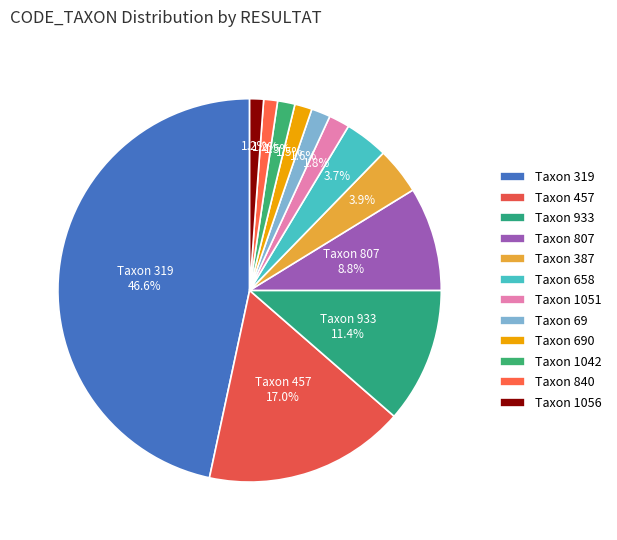

How many slices are in this pie chart?

12